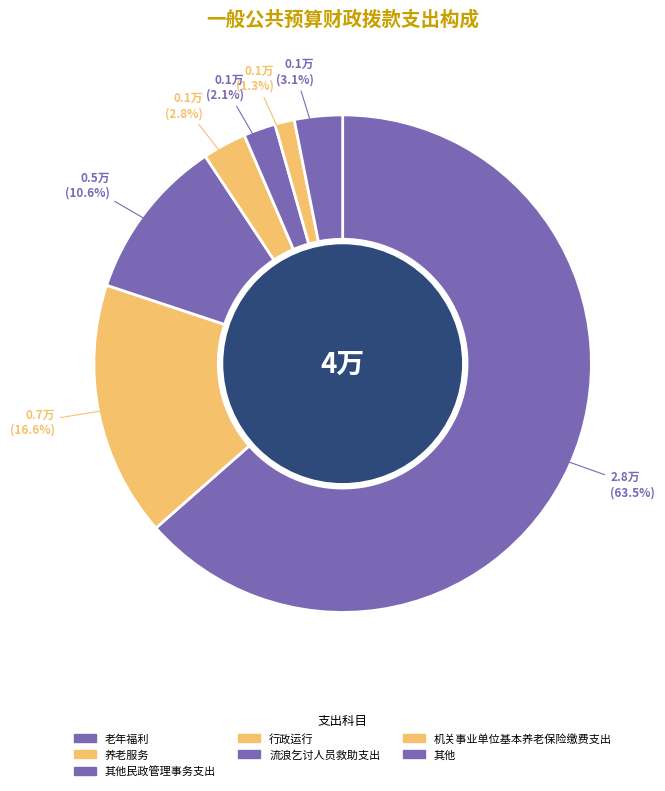

Count the number of slices in the pie.

7